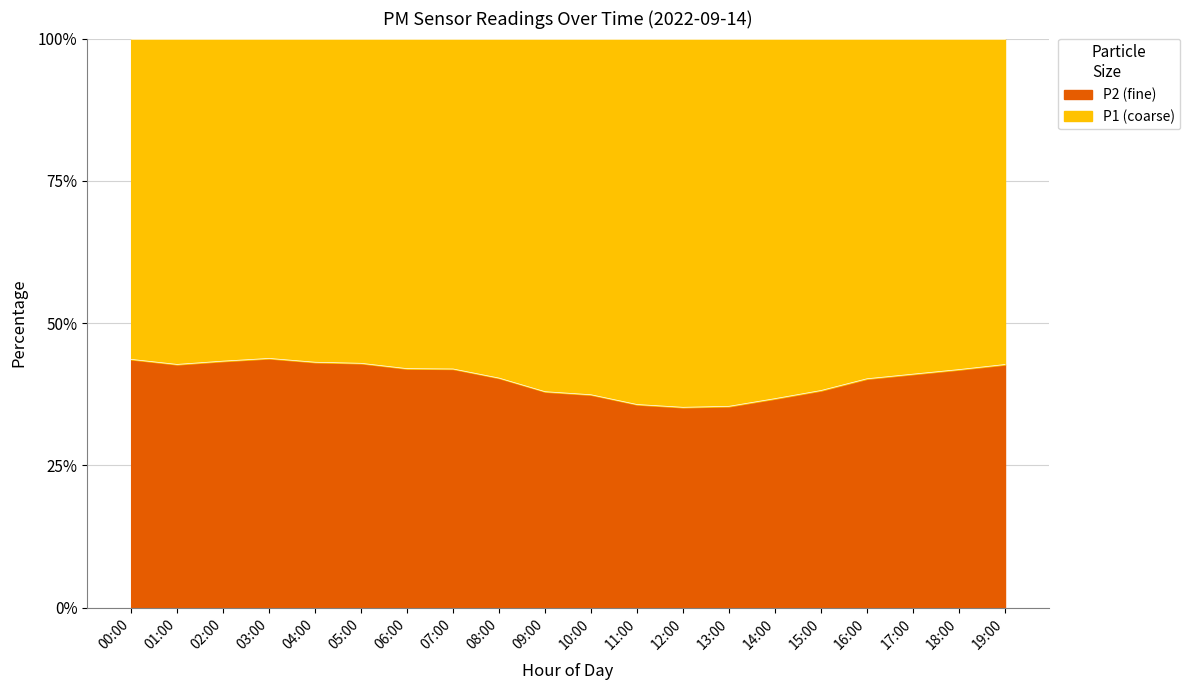

What is the sum of all values?

806.1